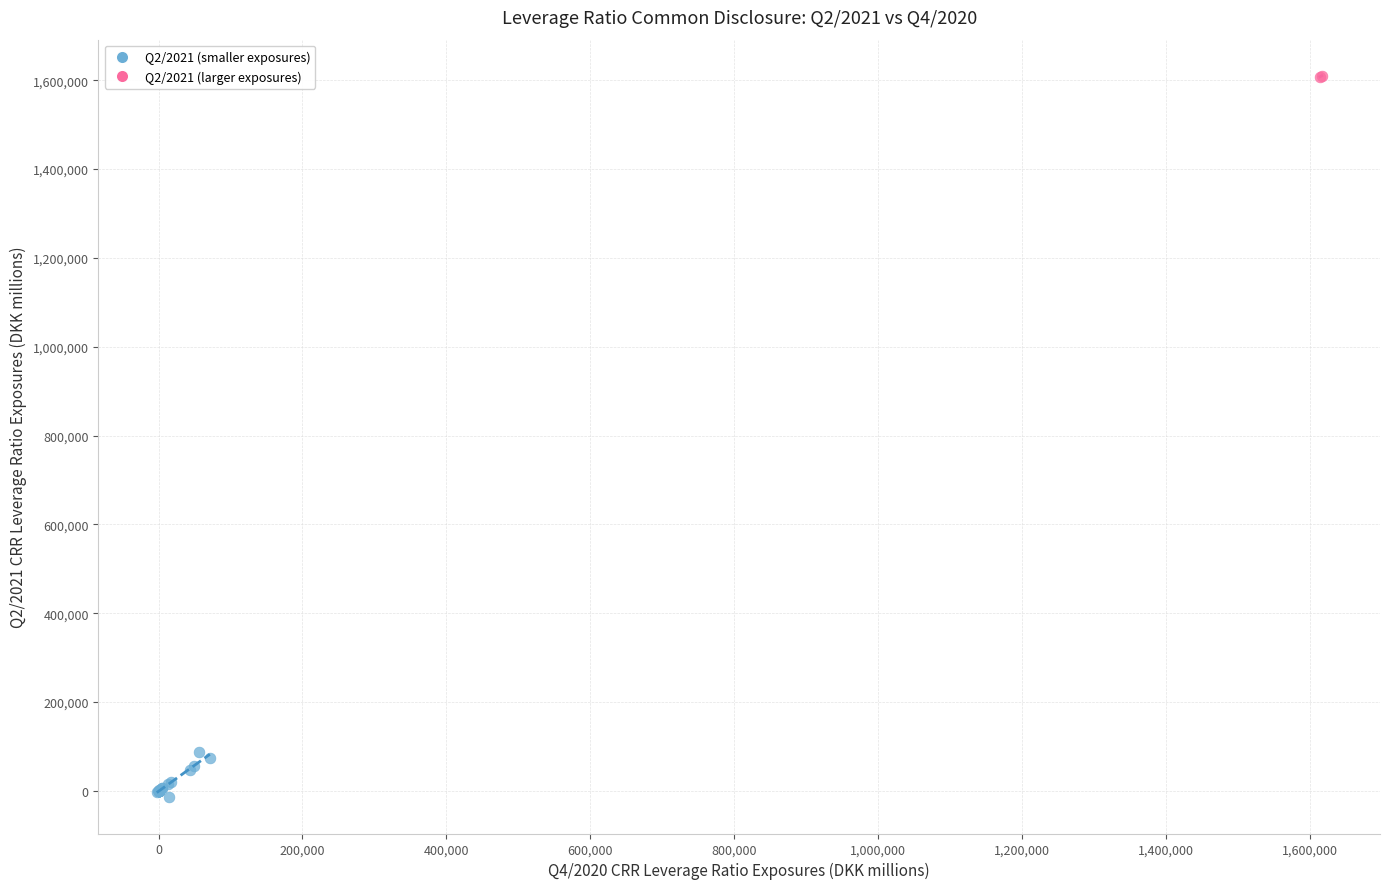

What are all the series names shown in the legend?

Q2/2021 (smaller exposures), Q2/2021 (larger exposures)